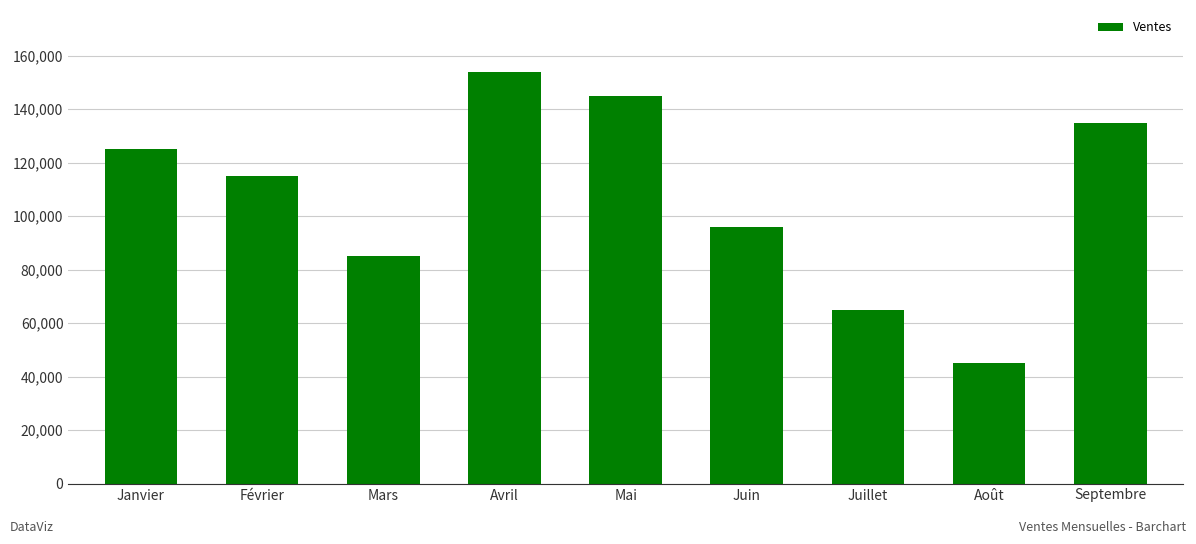

Reading left to right, extract all data points from this chart.

Janvier=125000	Février=115000	Mars=85000	Avril=154000	Mai=145000	Juin=96000	Juillet=65000	Août=45000	Septembre=135000